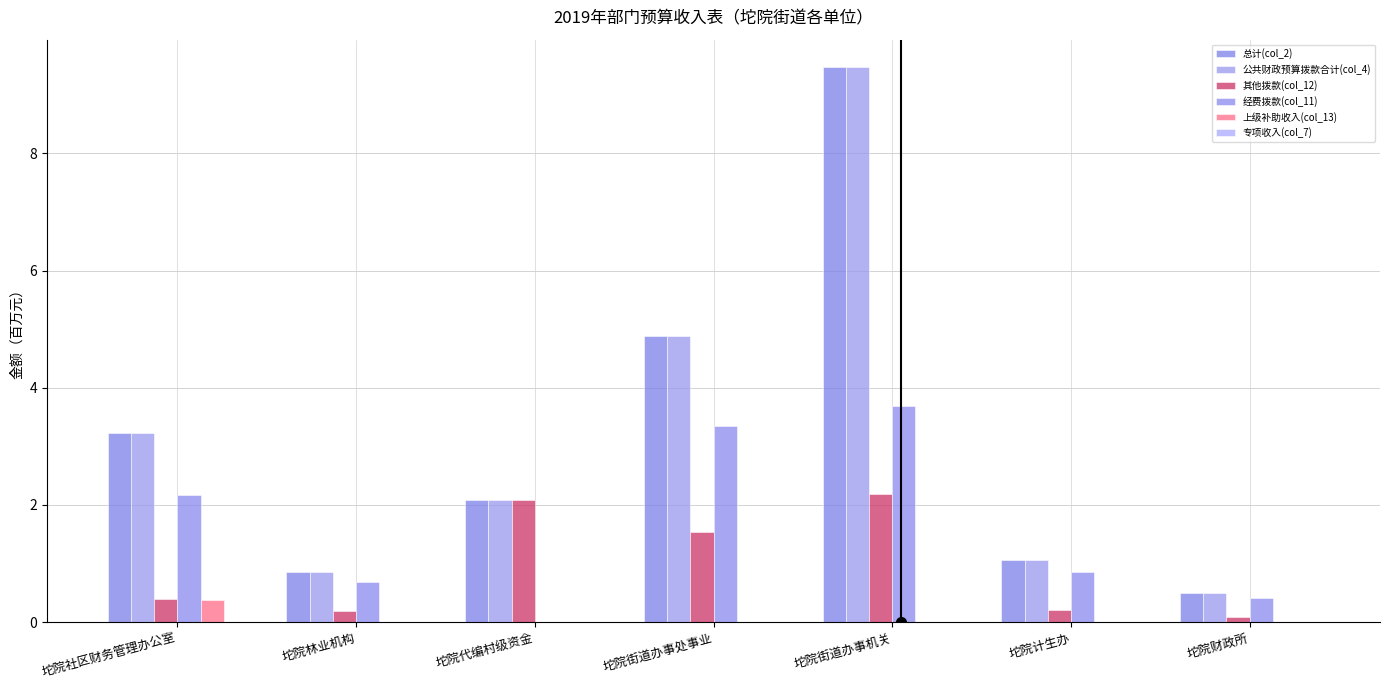

Reading left to right, list all the values displayed in this chart.

总计(col_2): 坨院社区财务管理办公室=3.2	坨院林业机构=0.9	坨院代编村级资金=2.1	坨院街道办事处事业=4.9	坨院街道办事机关=9.5	坨院计生办=1.1	坨院财政所=0.5
公共财政预算拨款合计(col_4): 坨院社区财务管理办公室=3.2	坨院林业机构=0.9	坨院代编村级资金=2.1	坨院街道办事处事业=4.9	坨院街道办事机关=9.5	坨院计生办=1.1	坨院财政所=0.5
其他拨款(col_12): 坨院社区财务管理办公室=0.4	坨院林业机构=0.2	坨院代编村级资金=2.1	坨院街道办事处事业=1.5	坨院街道办事机关=2.2	坨院计生办=0.2	坨院财政所=0.1
经费拨款(col_11): 坨院社区财务管理办公室=2.2	坨院林业机构=0.7	坨院代编村级资金=0.0	坨院街道办事处事业=3.3	坨院街道办事机关=3.7	坨院计生办=0.8	坨院财政所=0.4
上级补助收入(col_13): 坨院社区财务管理办公室=0.4	坨院林业机构=0.0	坨院代编村级资金=0.0	坨院街道办事处事业=0.0	坨院街道办事机关=0.0	坨院计生办=0.0	坨院财政所=0.0
专项收入(col_7): 坨院社区财务管理办公室=0.0	坨院林业机构=0.0	坨院代编村级资金=0.0	坨院街道办事处事业=0.0	坨院街道办事机关=0.0	坨院计生办=0.0	坨院财政所=0.0